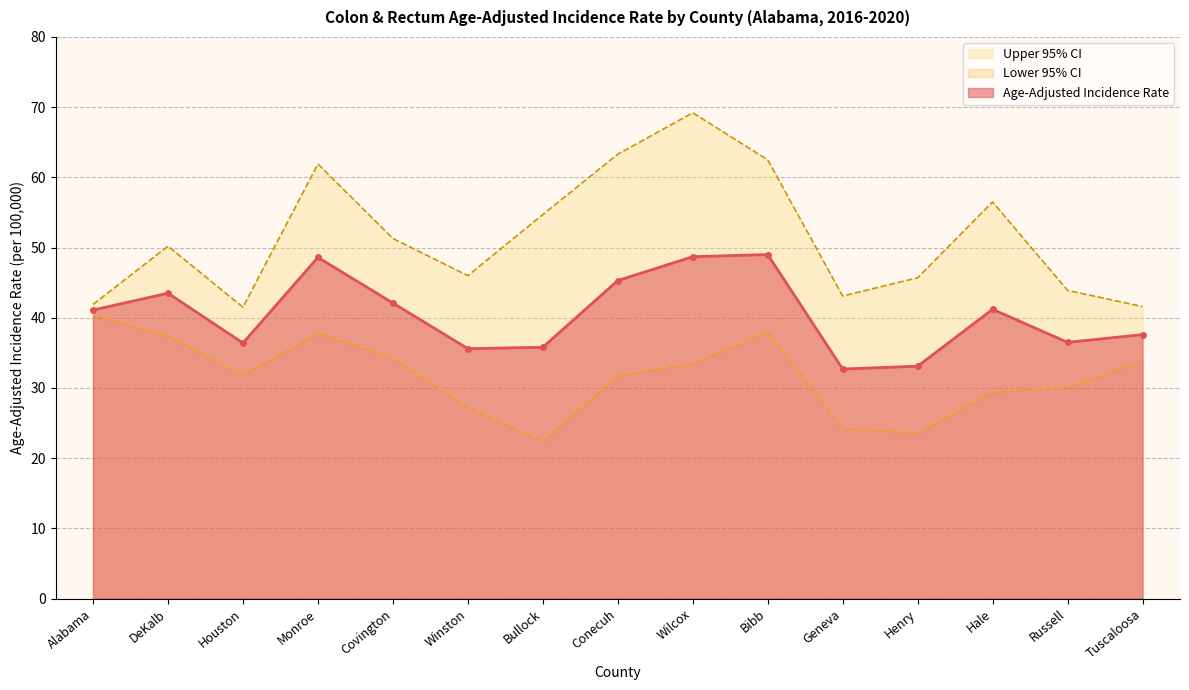

True or false: Lower 95% CI and Age-Adjusted Incidence Rate intersect in this chart.

False